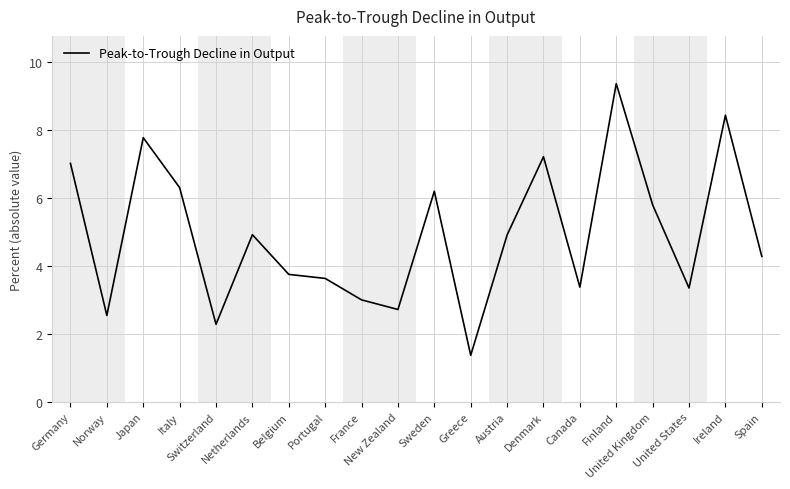

What is the greatest value displayed?

9.4